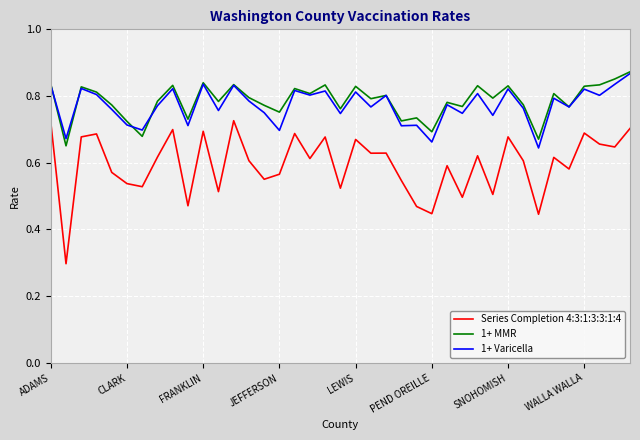

True or false: 1+ Varicella and Series Completion 4:3:1:3:3:1:4 cross at least once.

False